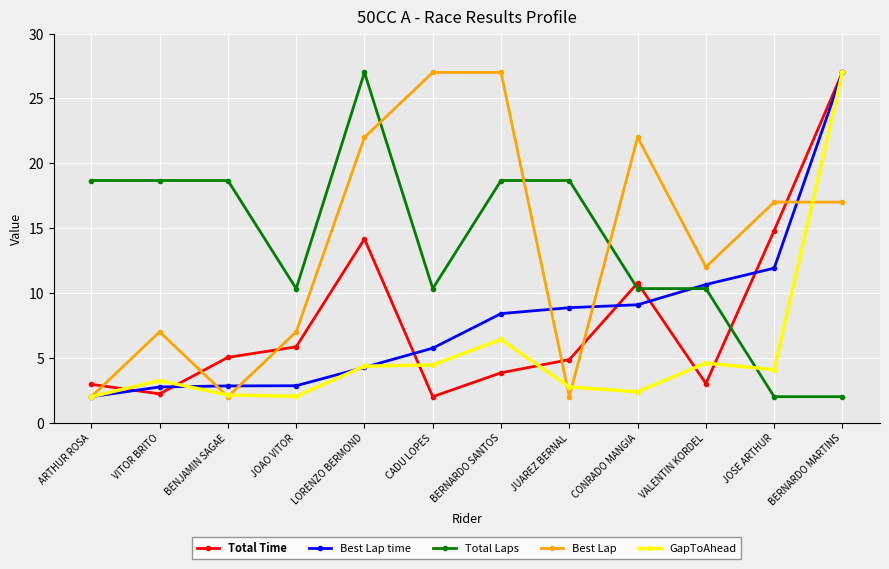

True or false: Best Lap time and GapToAhead intersect in this chart.

True